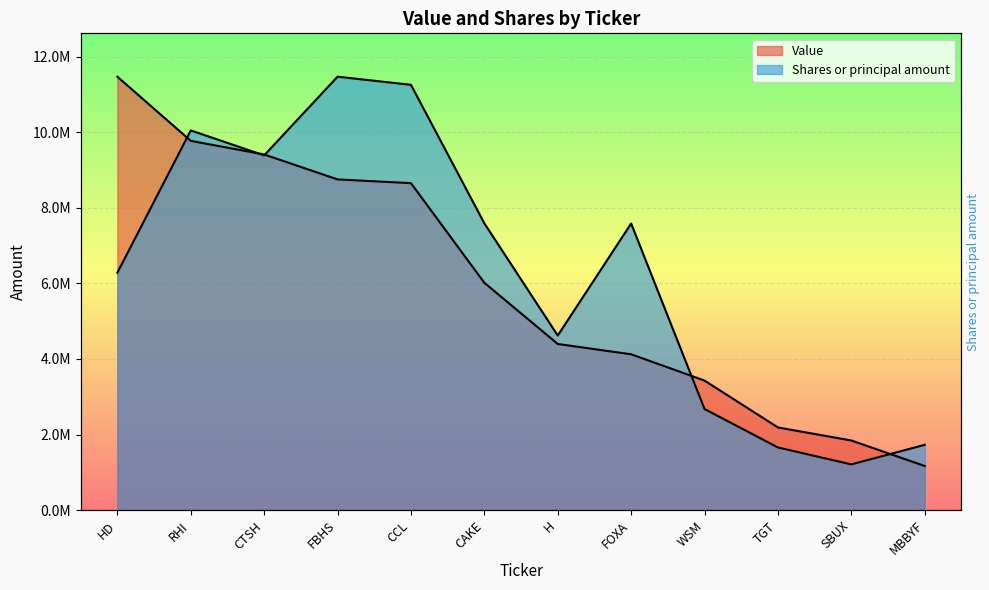

Rank the series at MBBYF from lowest to highest value.

Value, Shares or principal amount